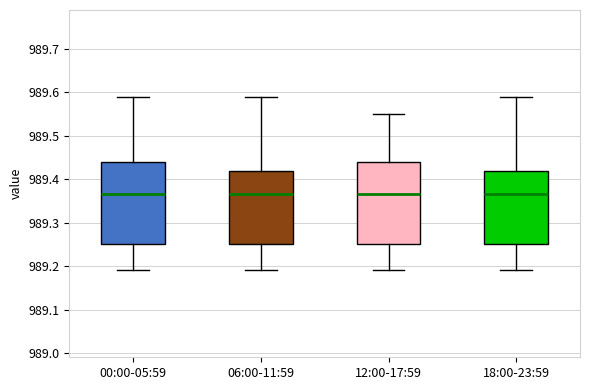

Where does the upper whisker of the box for 00:00-05:59 end on the y-axis? The values are not printed on the chart, so give them approximately, as read against the axis.

989.59